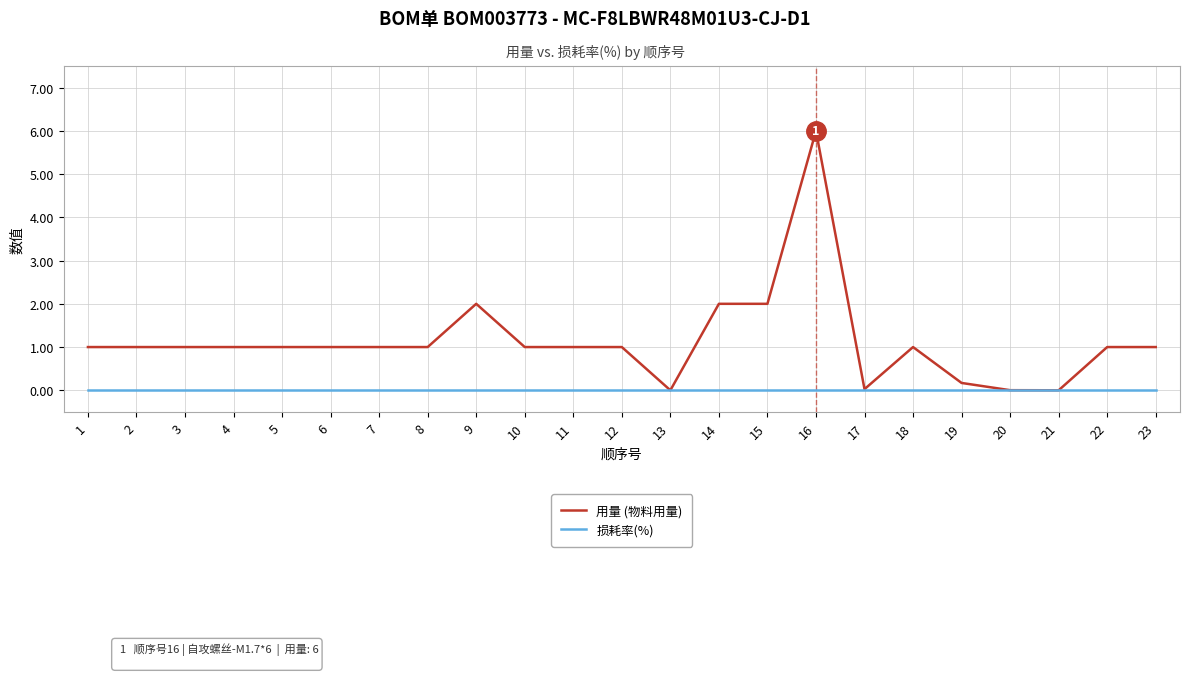

What is the total value across all series at 10?

1.0